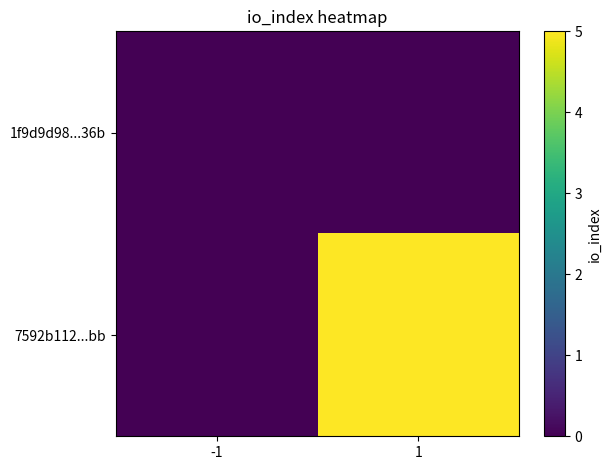

Rank the series by their maximum value, from lowest to highest.

1f9d9d98...36b, 7592b112...bb